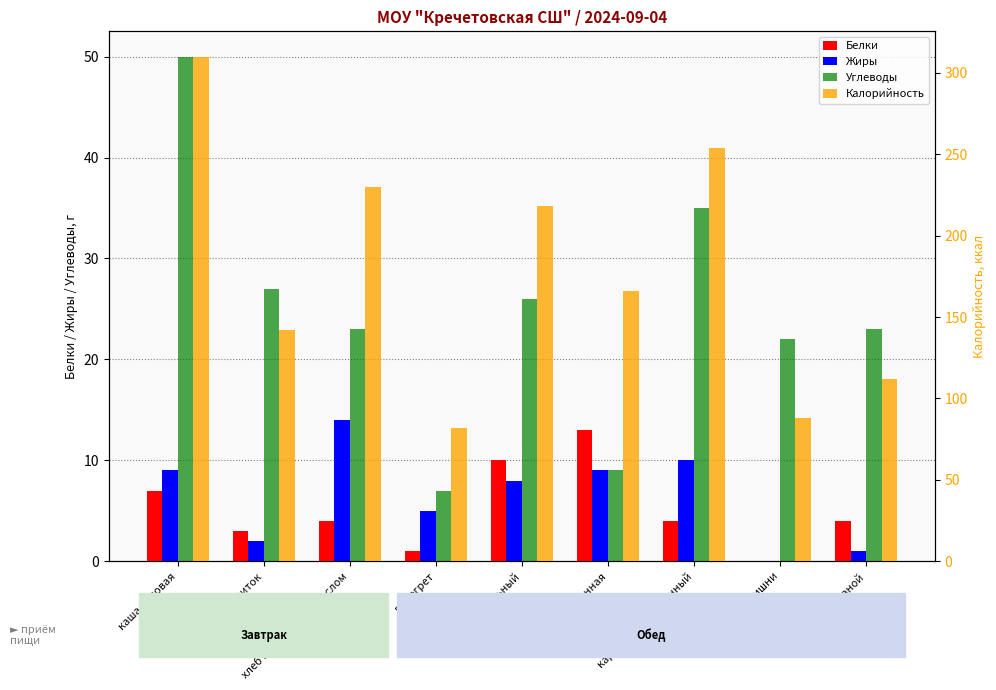

Which category has the lowest value in the Жиры series?

компот из вишни